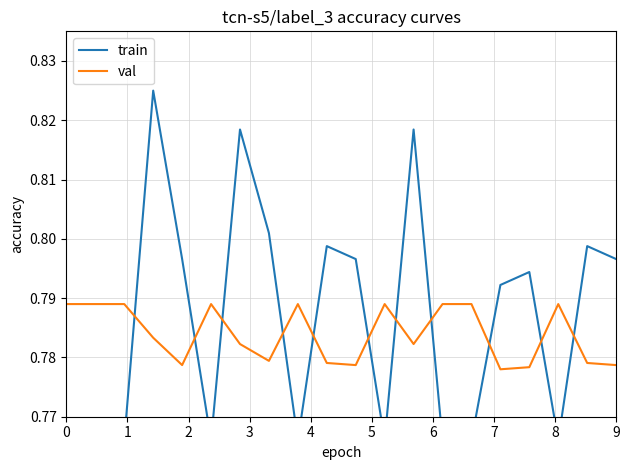

Which series ends up on top after the final intersection of train and val?

train